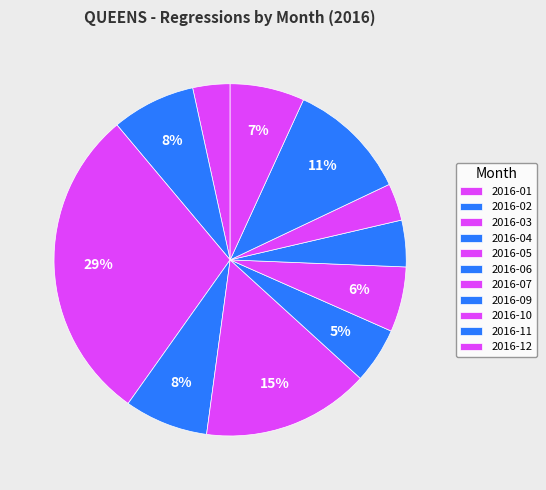

Is there a majority slice in this chart?

No